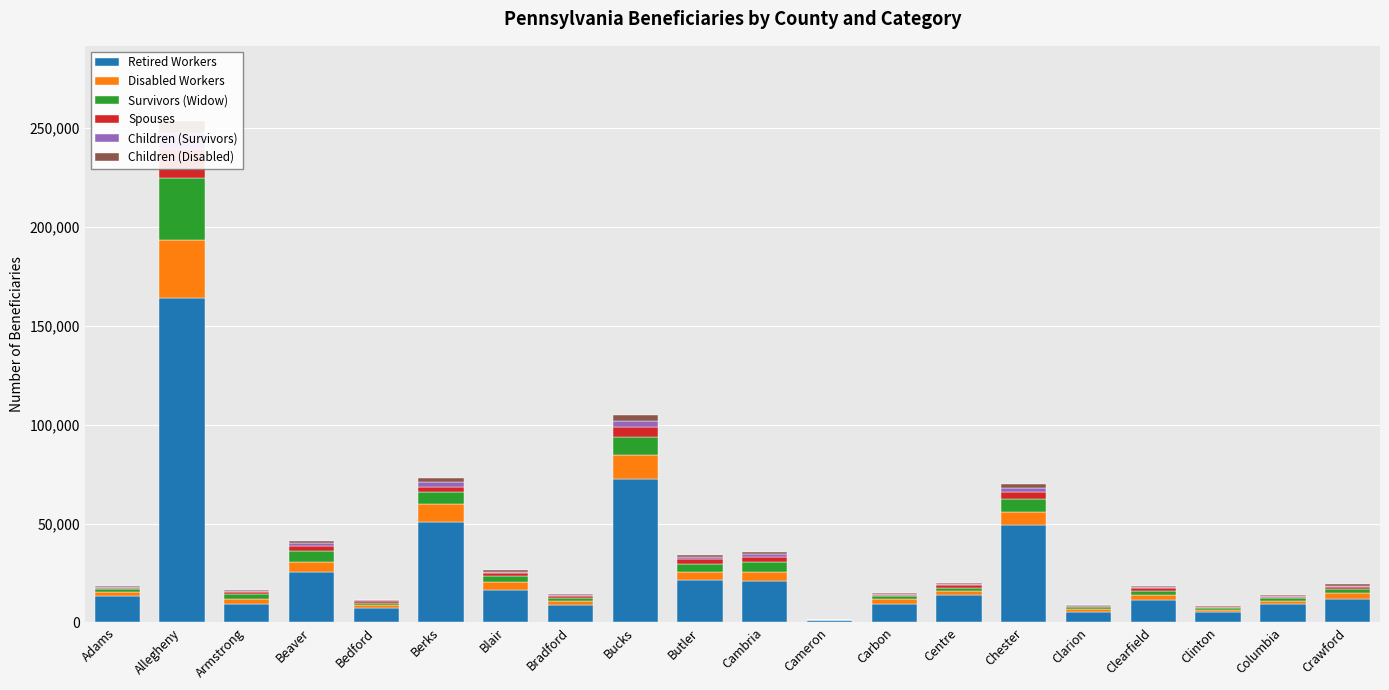

Which series changed the most between Cameron and Crawford?

Retired Workers